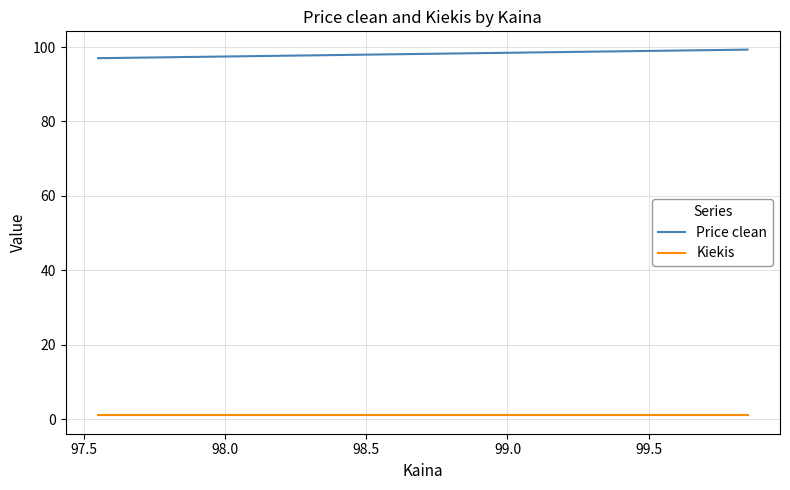

What is the sum of all Kiekis values?

3.0